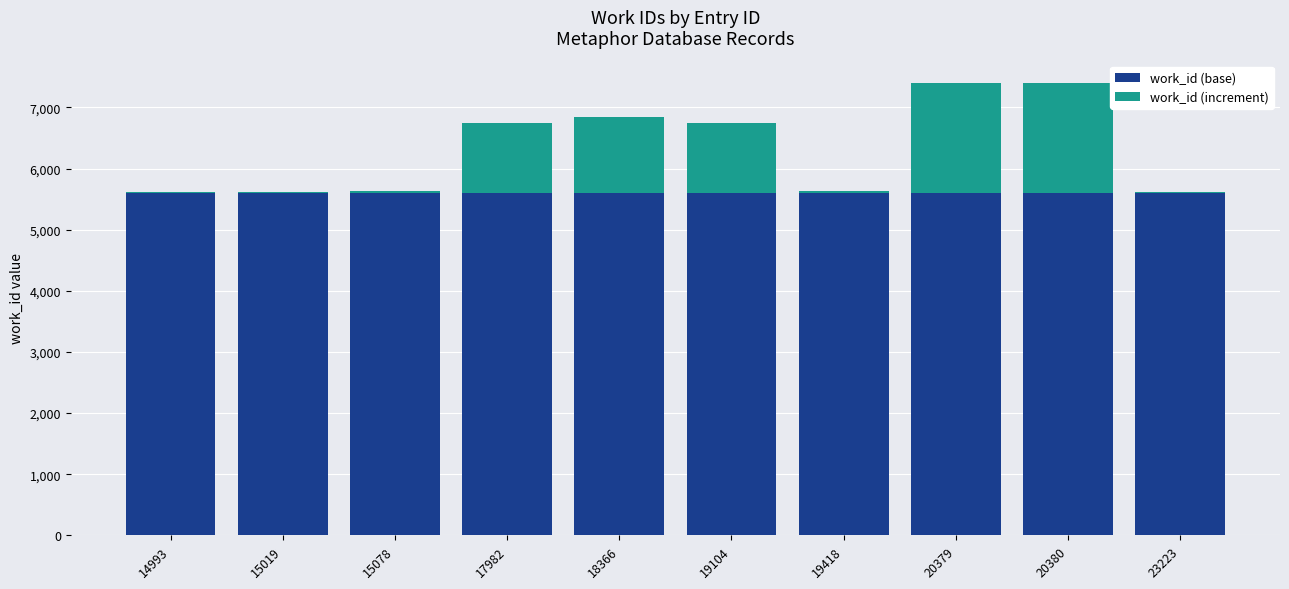

The value of work_id (base) at 19104 is 9975. True or false?

False